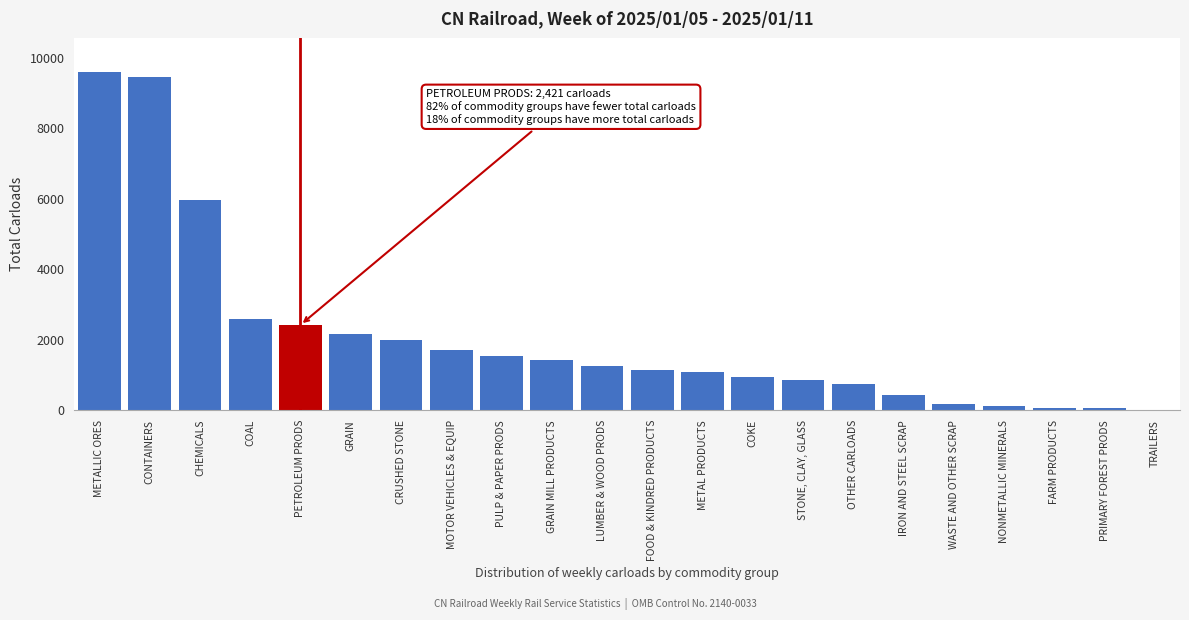

What is the change in value from METALLIC ORES to IRON AND STEEL SCRAP?

-9176